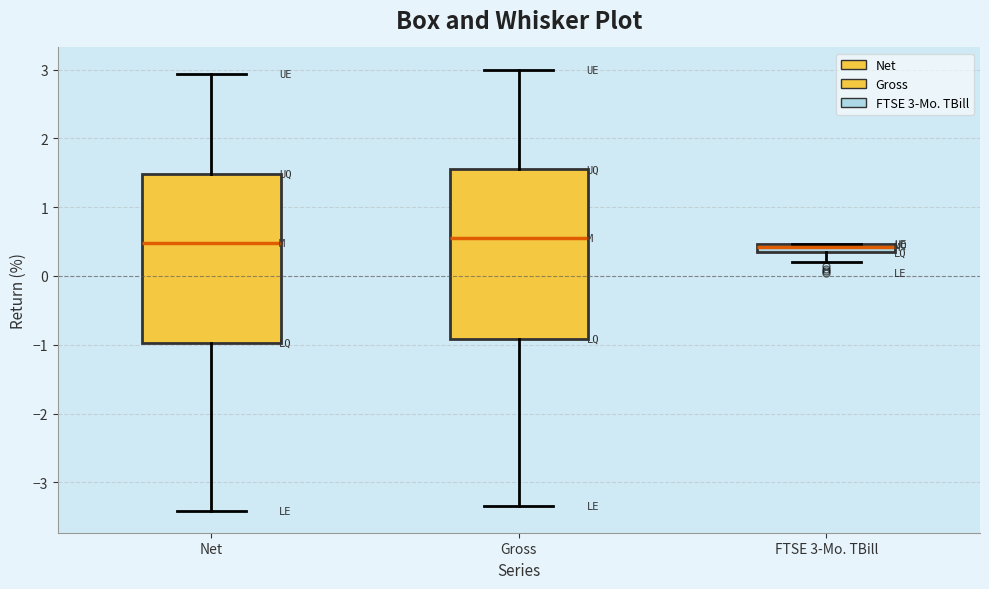

Where is the upper edge of the box for FTSE 3-Mo. TBill on the y-axis? The values are not printed on the chart, so give them approximately, as read against the axis.

0.5